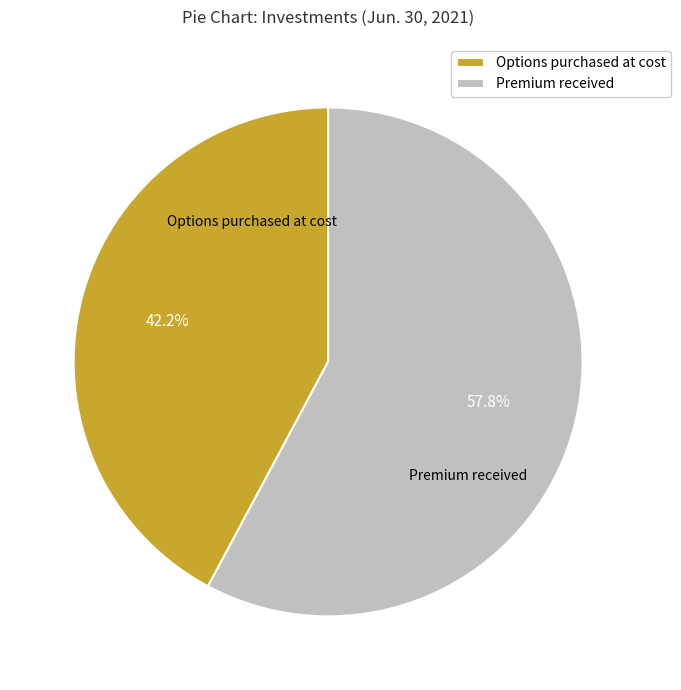

Is the sum of Premium received and Options purchased at cost greater than half?

Yes